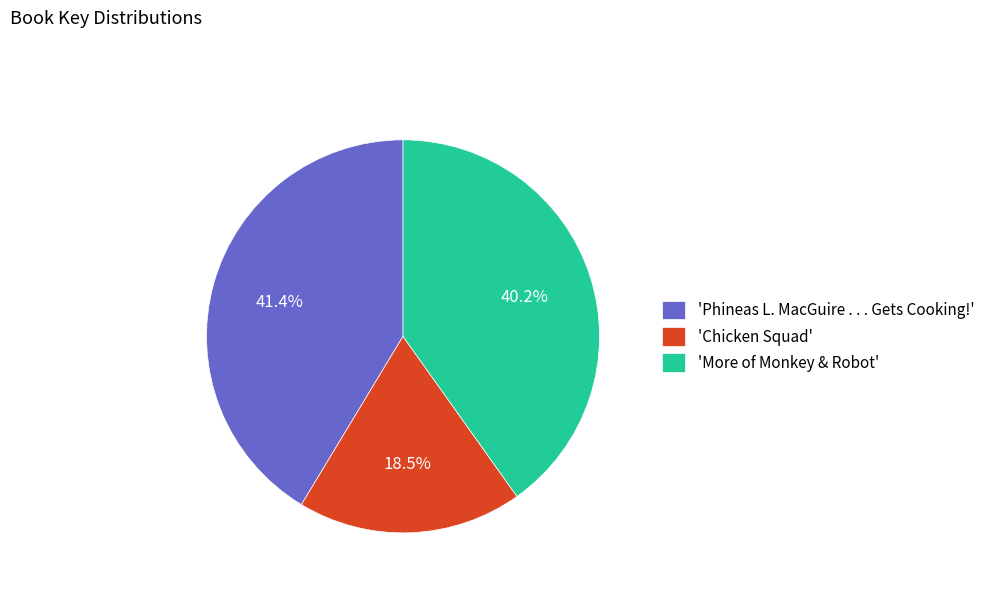

Is the sum of 'More of Monkey & Robot' and 'Chicken Squad' greater than half?

Yes